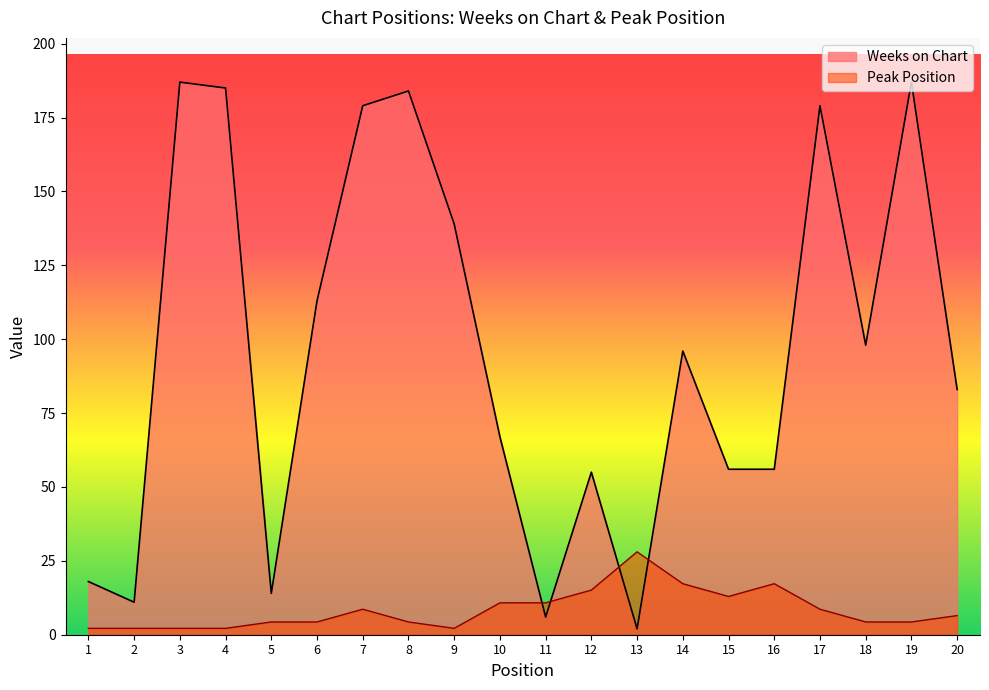

At which label does Weeks on Chart first exceed 96?

3